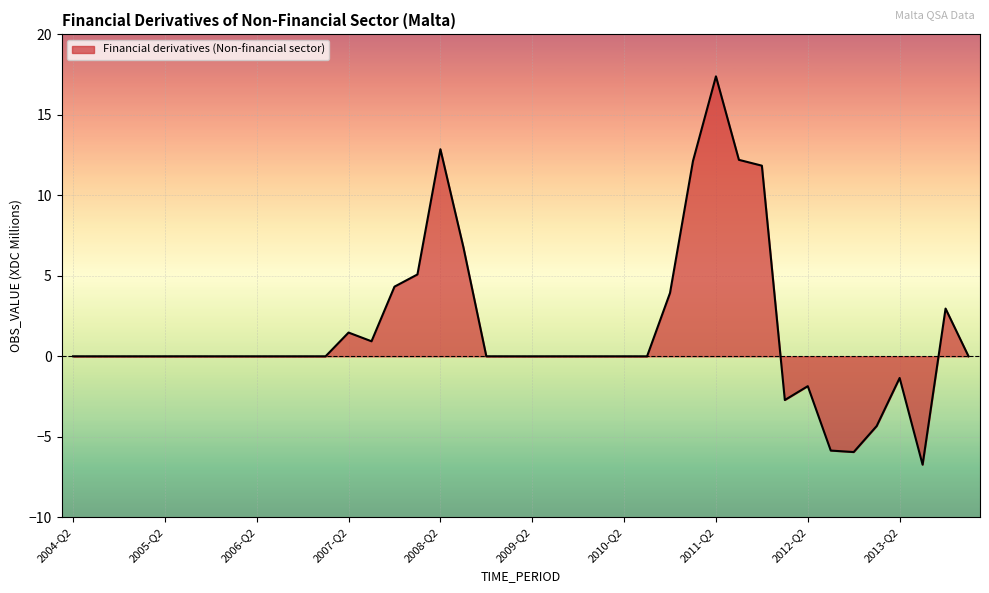

What is the greatest value displayed?

17.4